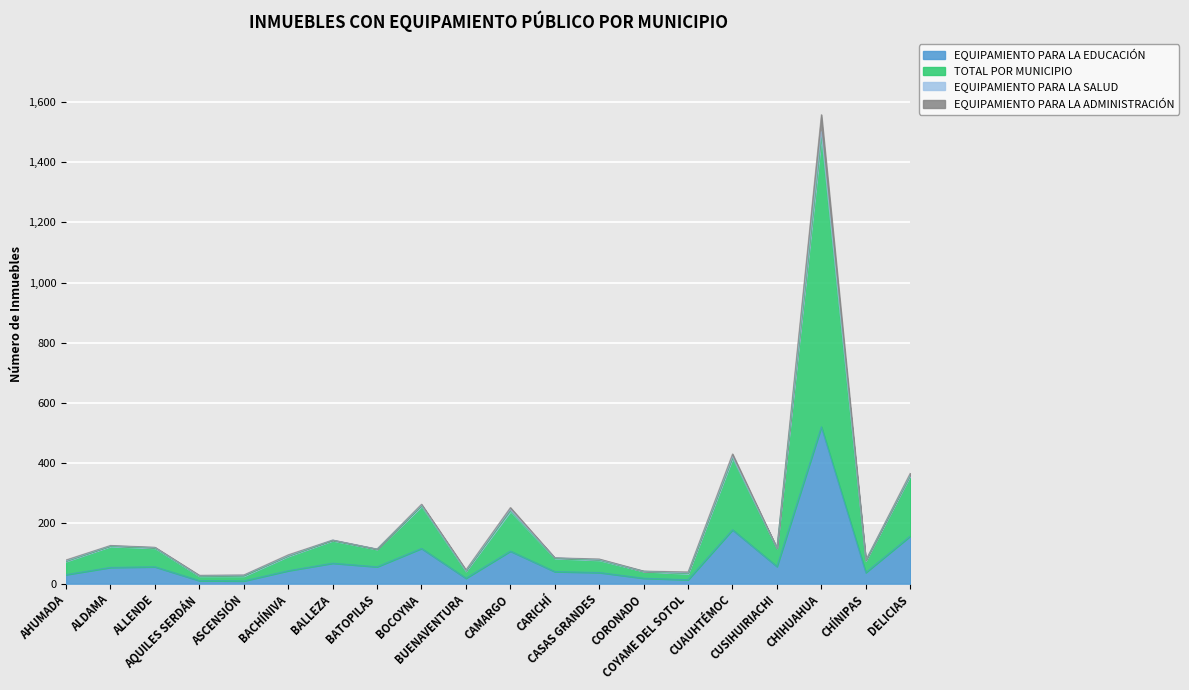

What is the difference between the highest and lowest values at CUAUHTÉMOC?

252